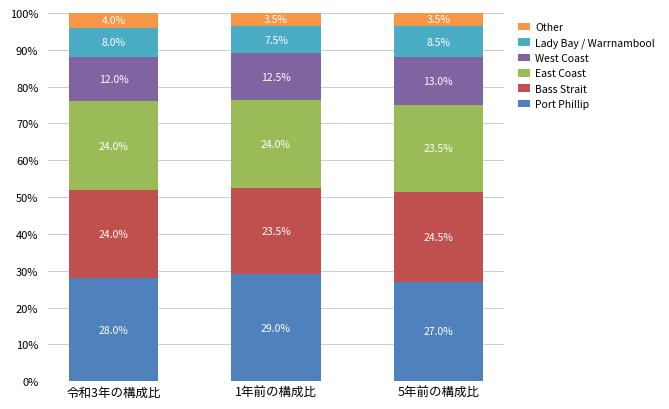

Does the chart contain stacked bars?

Yes